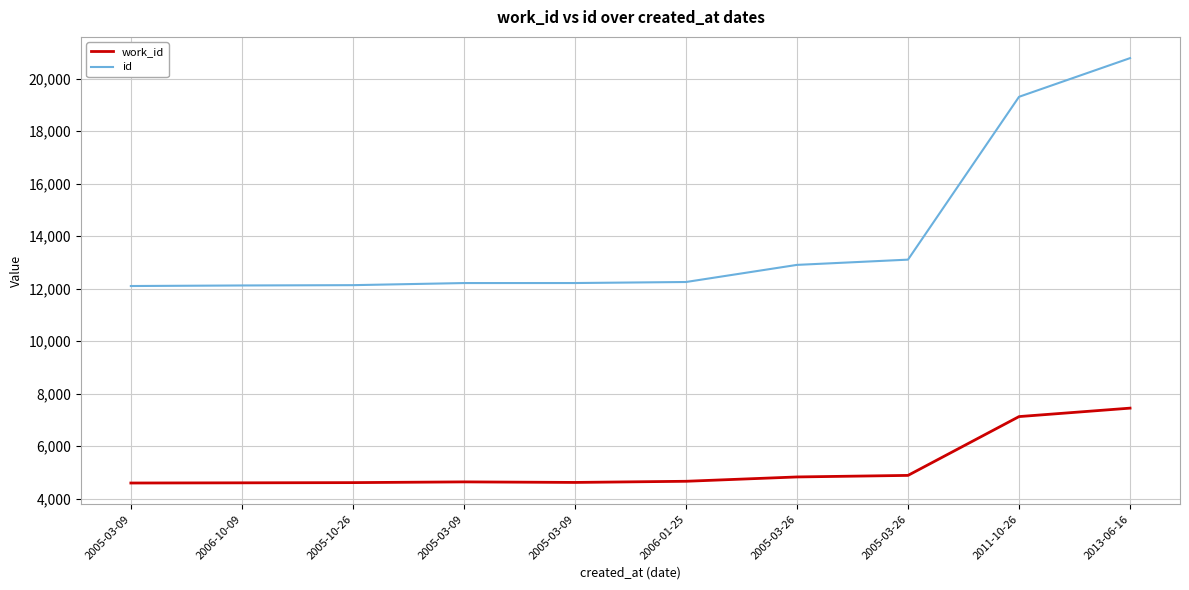

What is the label of the 4th point from the right?

2005-03-26